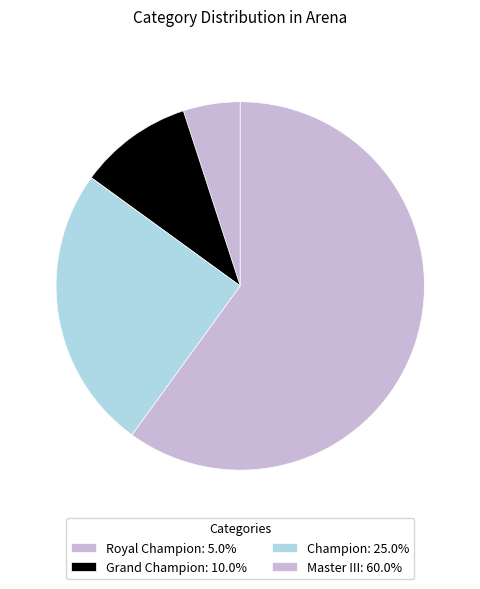

How many slices are in this pie chart?

4